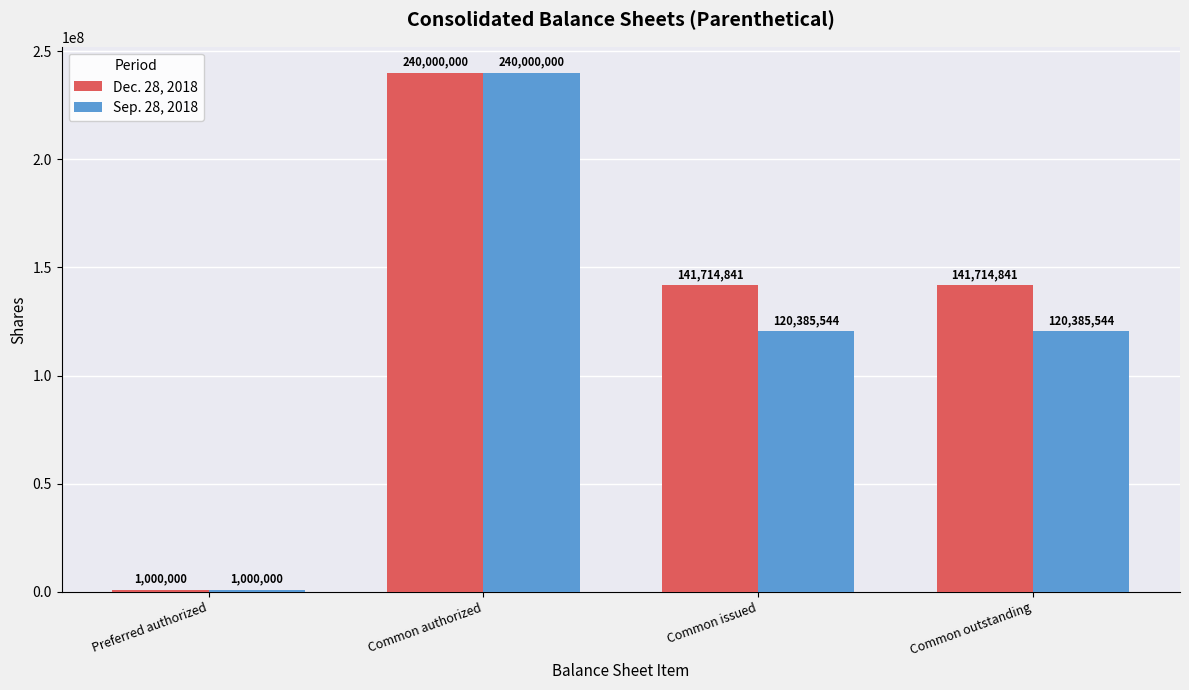

How many bars are there in total?

8